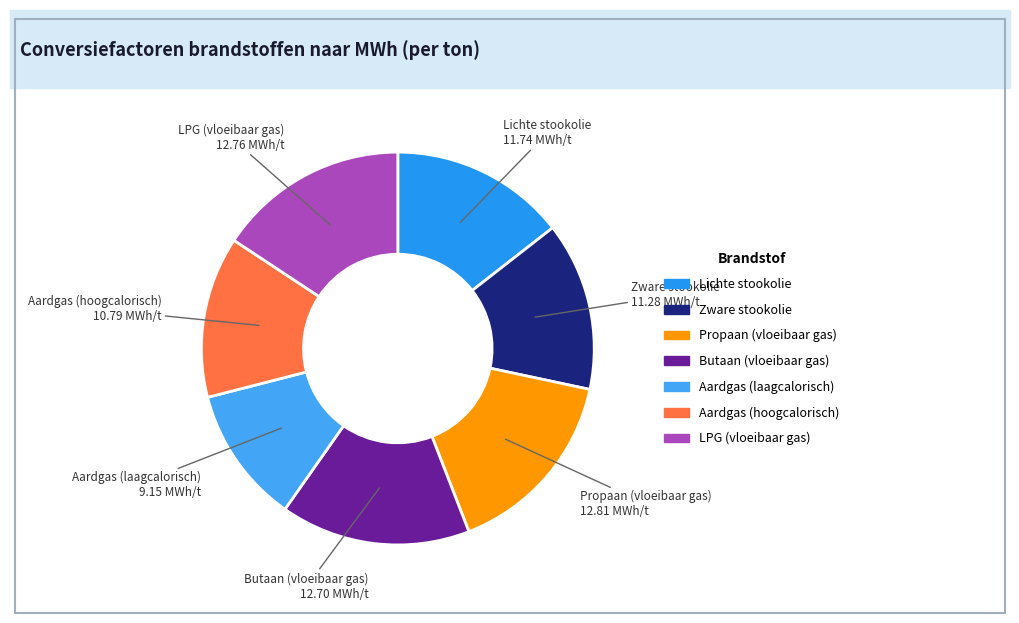

The Propaan (vloeibaar gas) slice represents 22% of the pie. True or false?

False